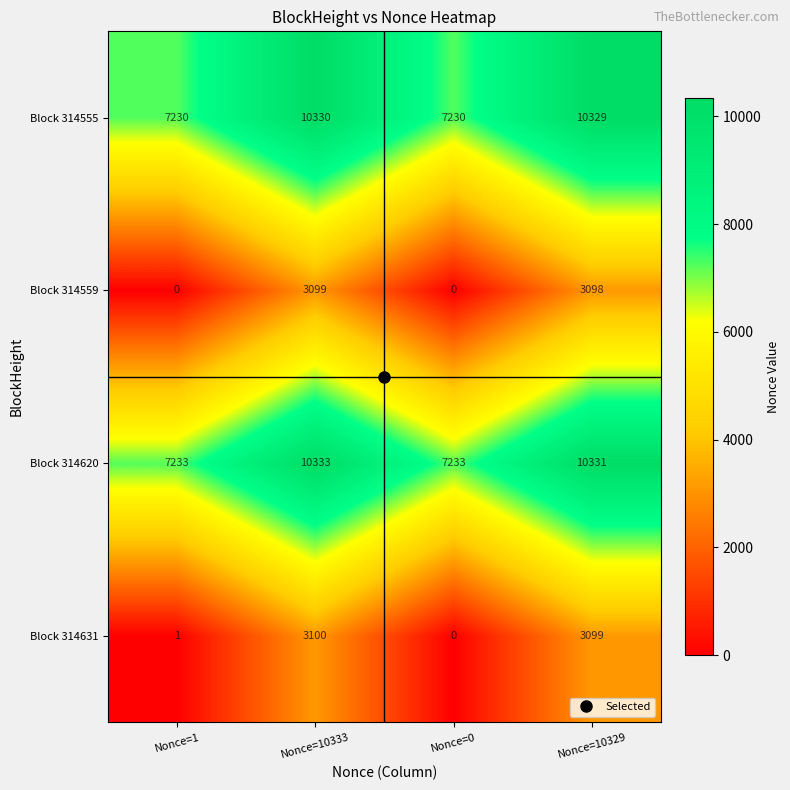

What is the difference between the highest and lowest values at Nonce=10333?

7234